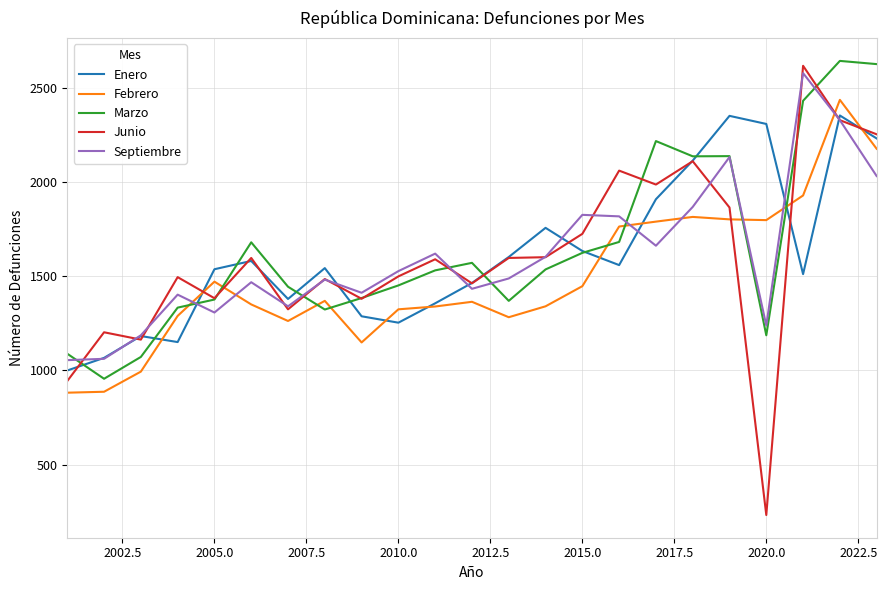

At how many categories does at least one series exceed 2417?

3